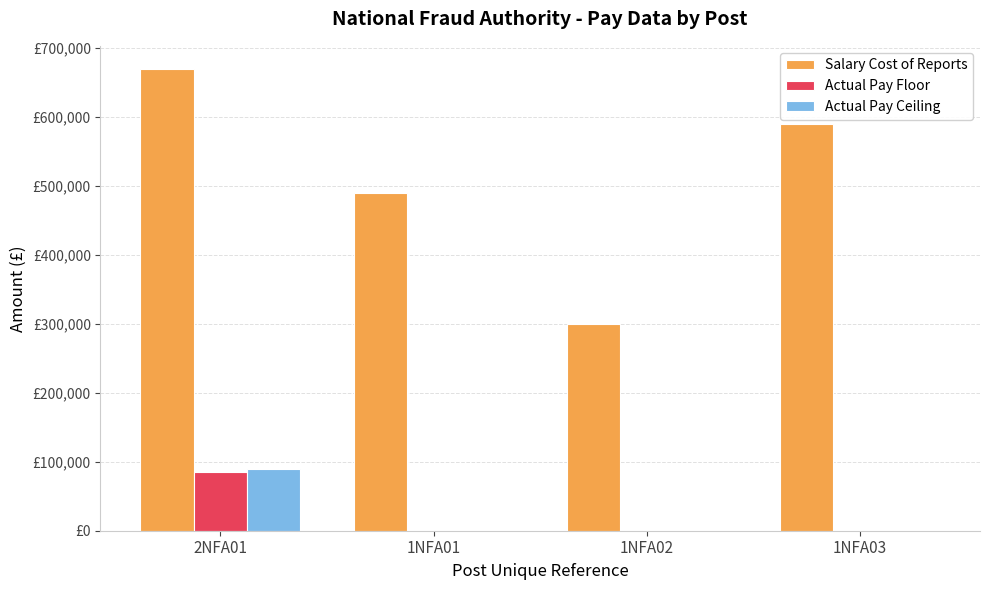

Is the value of Actual Pay Ceiling at 1NFA01 greater than the value of Actual Pay Floor at 1NFA03?

No